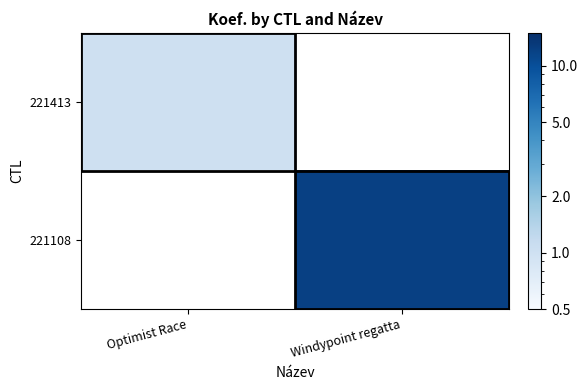

How many positive values does the 221413 series have?

1